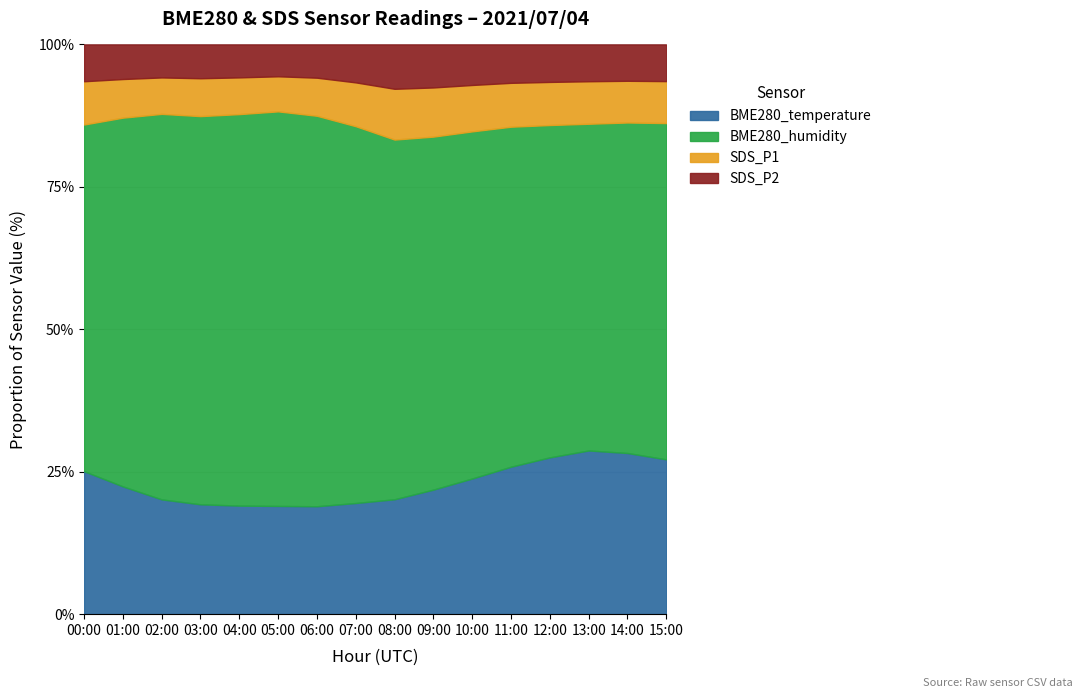

True or false: BME280_humidity and SDS_P1 intersect in this chart.

False